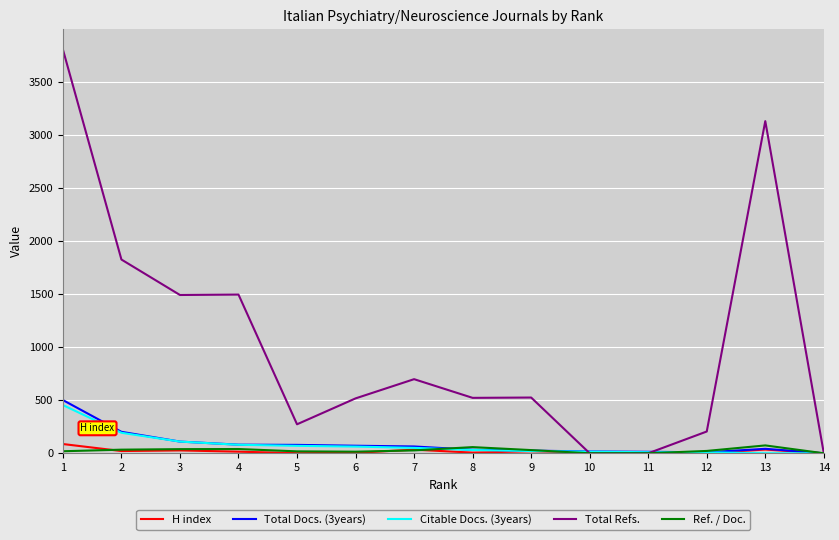

Which series has the largest total across all categories?

Total Refs.